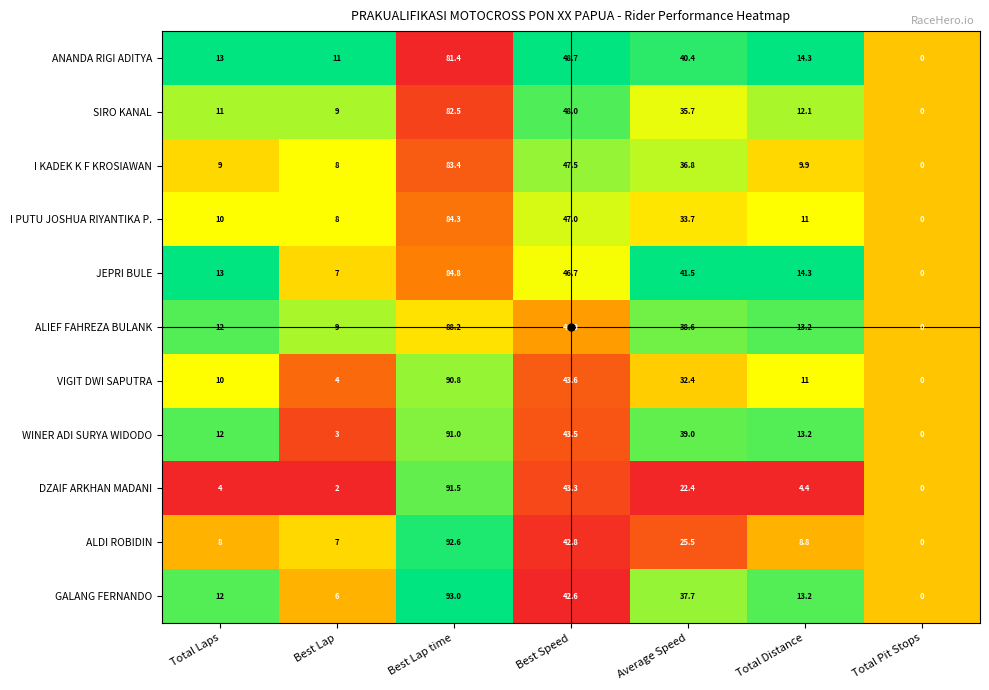

Which category has the lowest value in the ALDI ROBIDIN series?

Total Pit Stops